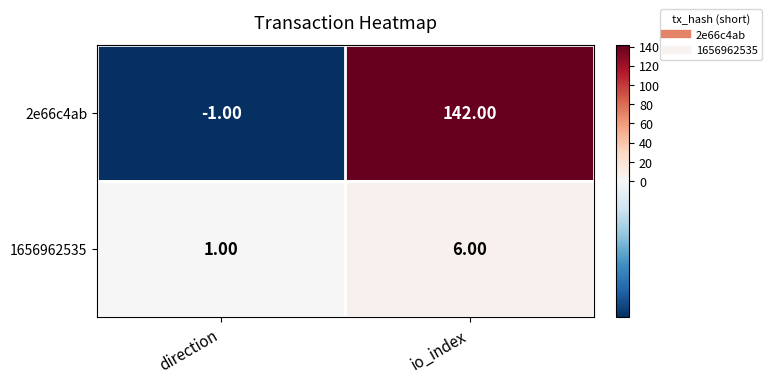

Rank the series by their average value, from lowest to highest.

1656962535, 2e66c4ab